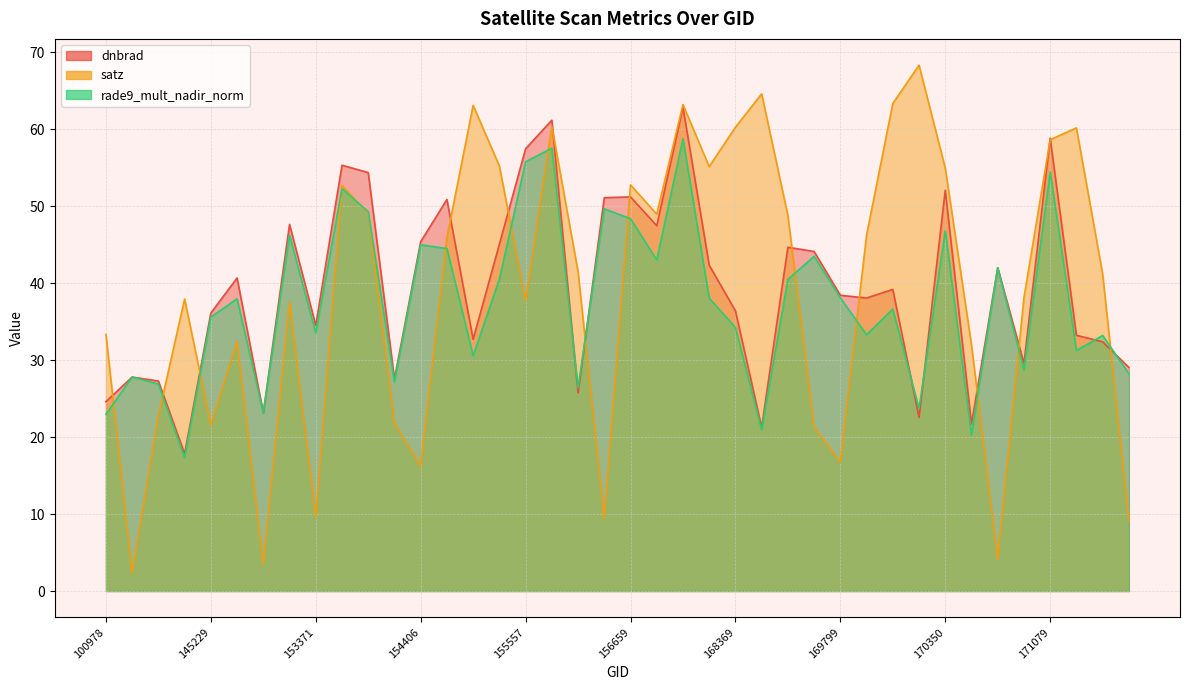

Is the value of rade9_mult_nadir_norm at 169799 greater than the value of satz at 101102?

Yes